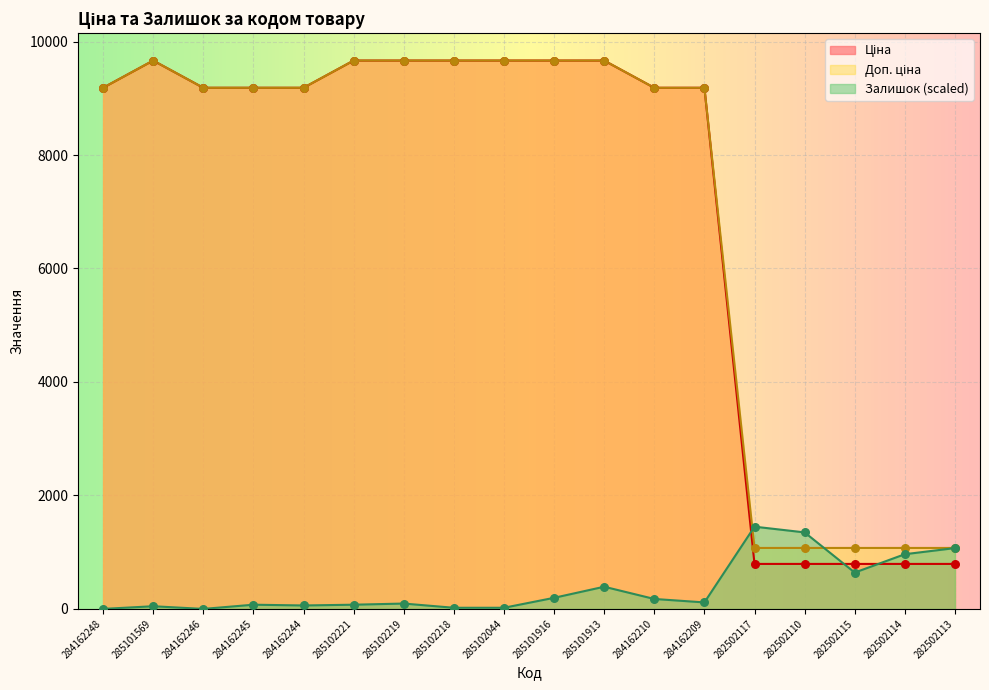

At which category is the sum across all series the highest?

285101913